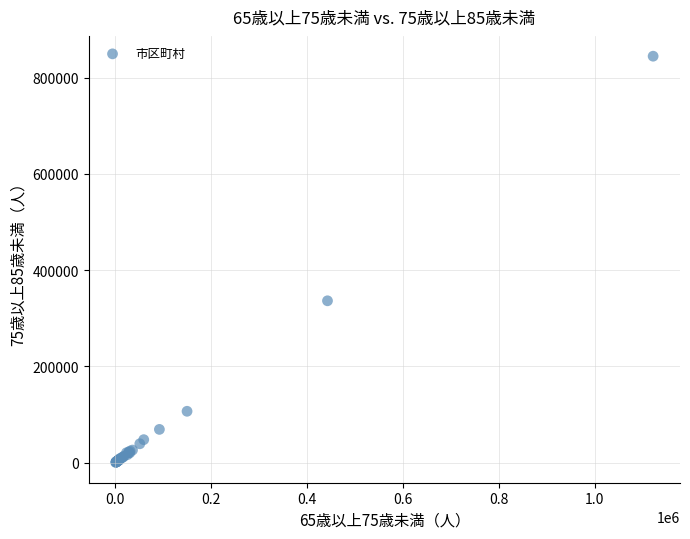

What Y value in the scatter plot is closest to 422542?

336301